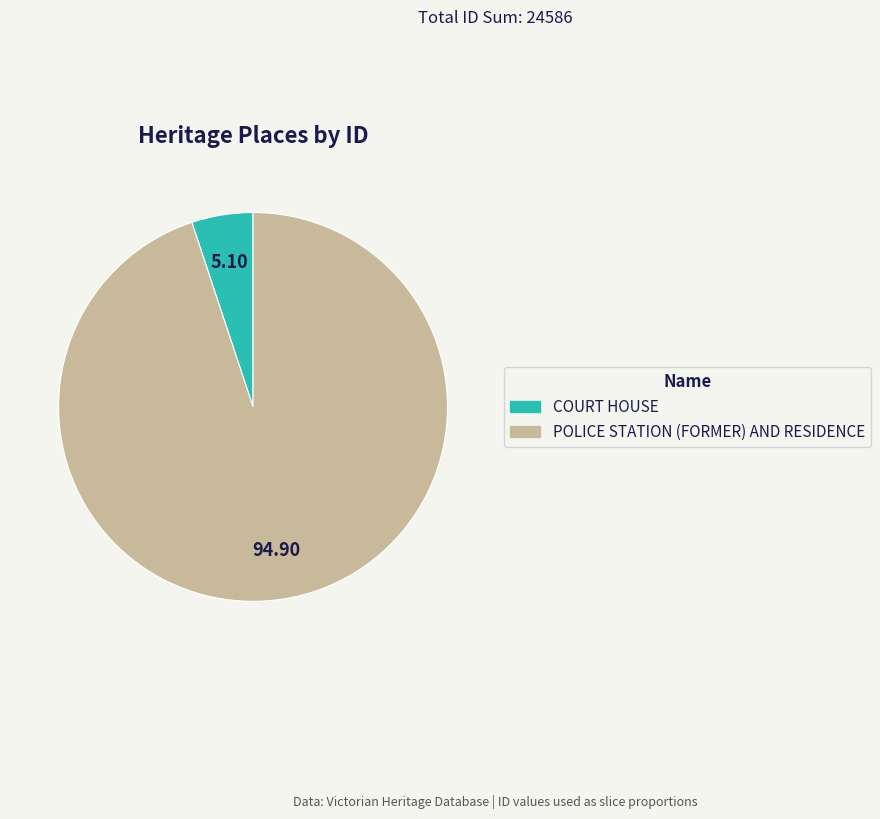

True or false: COURT HOUSE accounts for 5% of the total.

True